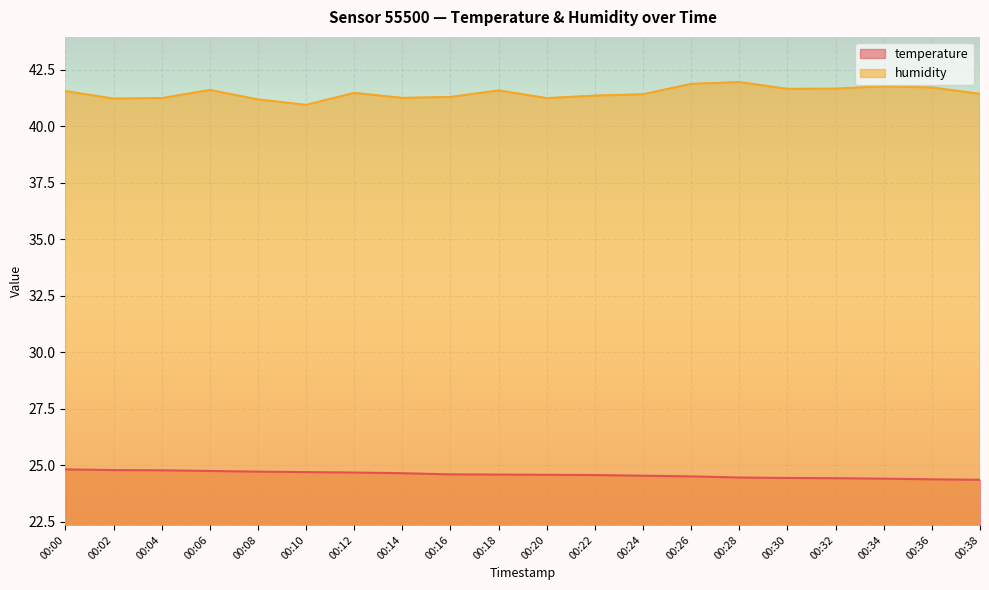

How many series are shown in this chart?

2